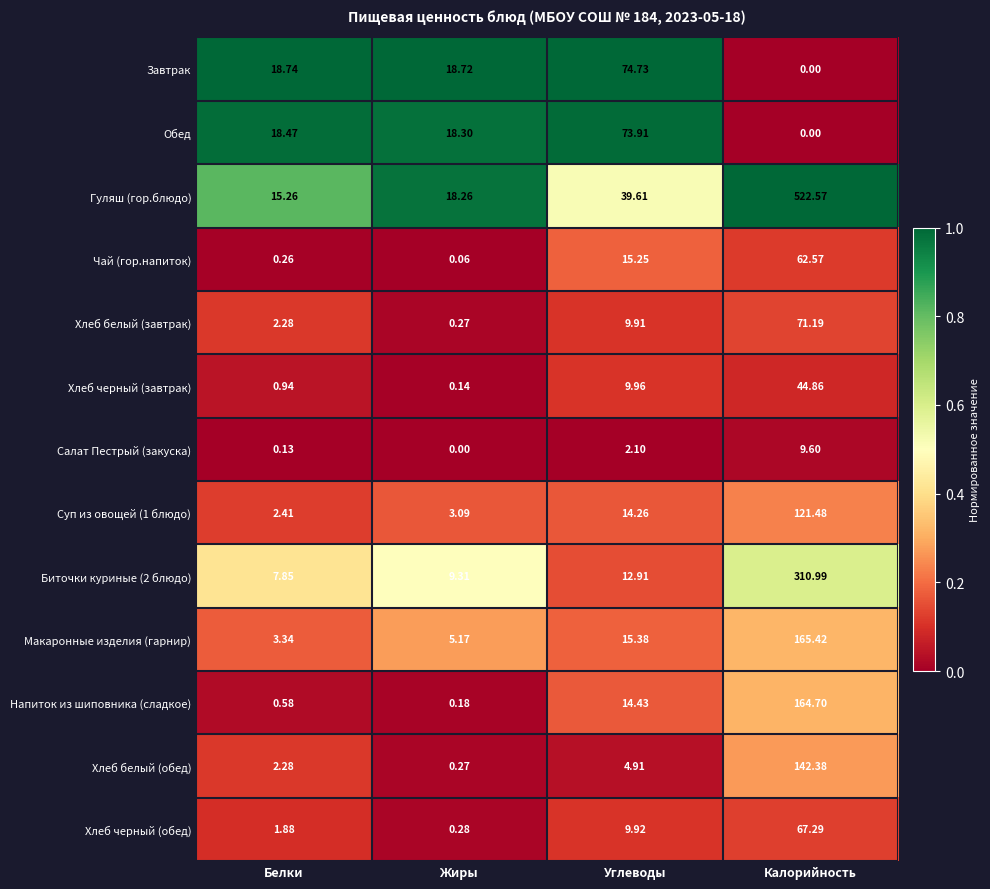

Which series has the largest total across all categories?

Гуляш (гор.блюдо)